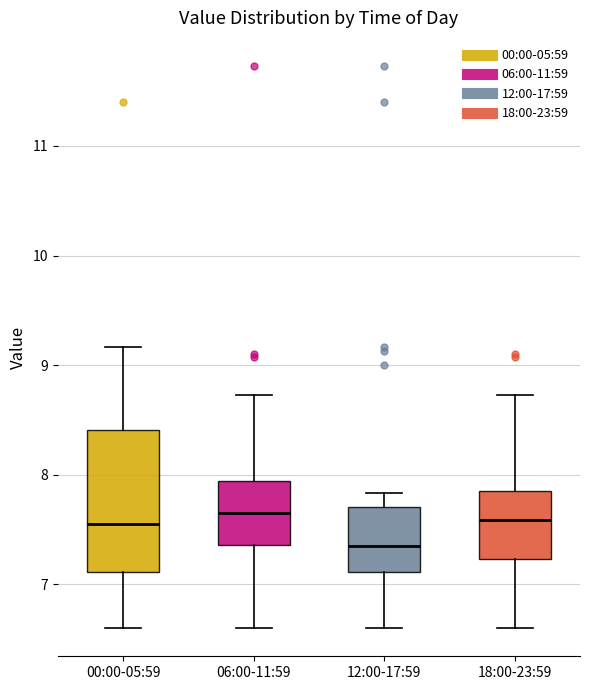

Reading left to right, transcribe this box plot: for each box, give where its median line is, the range the box spans, and where its two whiskers end, as read against the y-axis. The values are not printed on the chart, so give them approximately, as read against the axis.

00:00-05:59: median 7.6, box 7.1 to 8.4, whiskers 6.6 to 9.2
06:00-11:59: median 7.7, box 7.4 to 7.9, whiskers 6.6 to 8.7
12:00-17:59: median 7.4, box 7.1 to 7.7, whiskers 6.6 to 7.8
18:00-23:59: median 7.6, box 7.2 to 7.8, whiskers 6.6 to 8.7